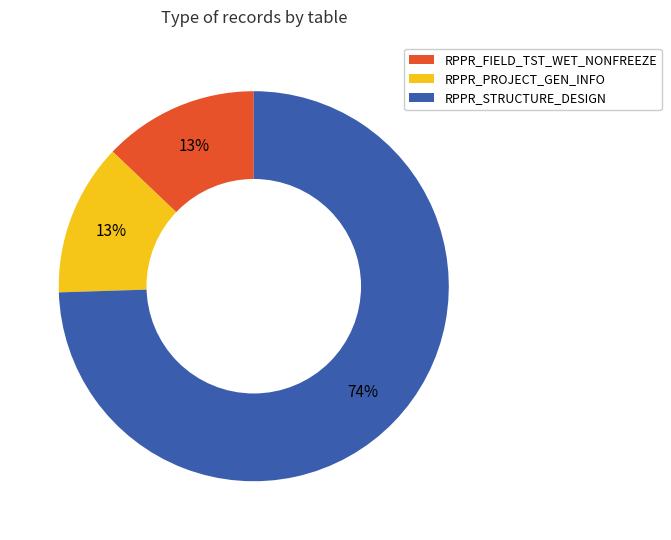

Approximately how many times larger is the value at RPPR_FIELD_TST_WET_NONFREEZE compared to RPPR_PROJECT_GEN_INFO?

1.0